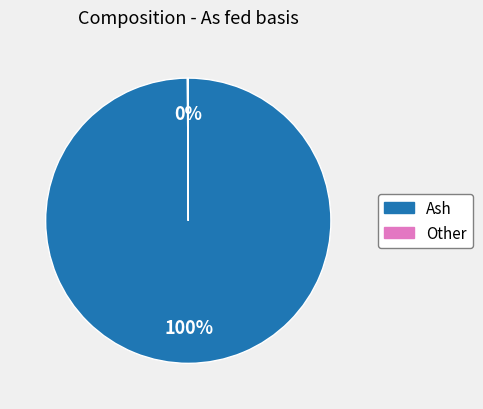

What percentage is the Ash slice, to the nearest percent?

100%